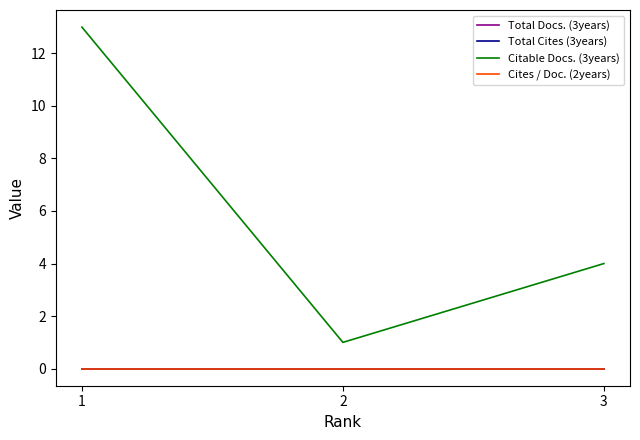

True or false: Citable Docs. (3years) has a value of 19 at 1.

False